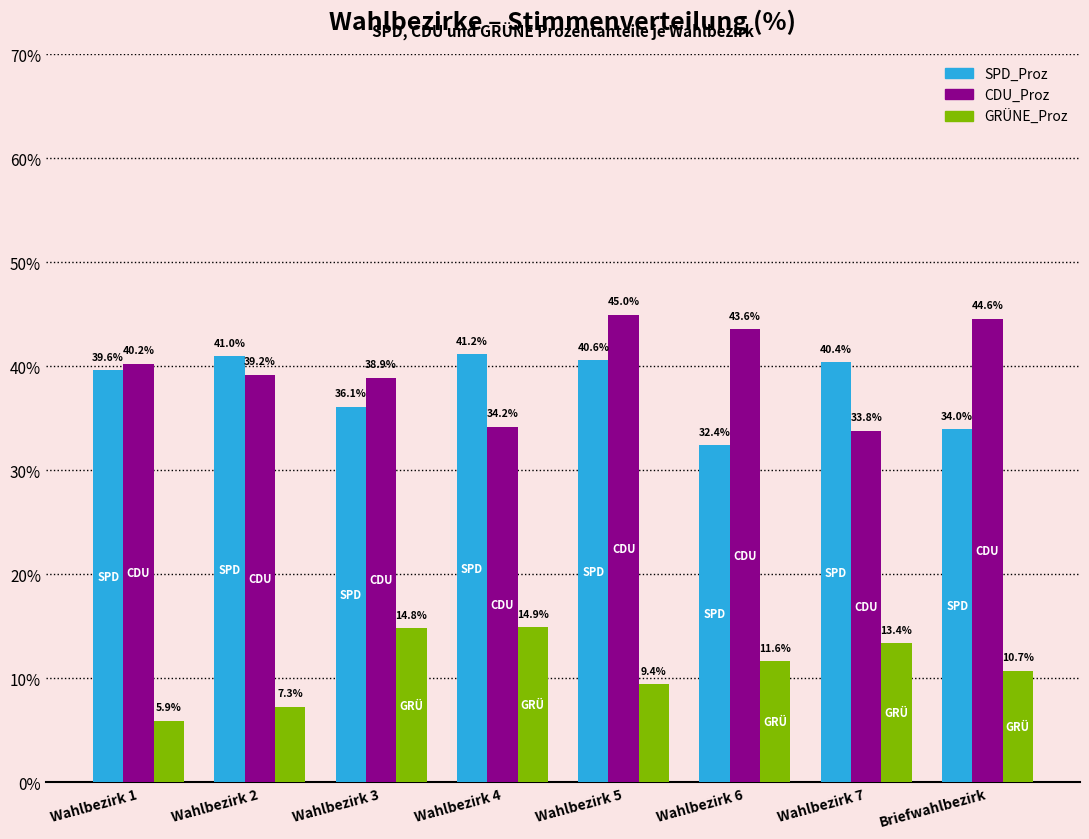

Rank the categories by SPD_Proz value from lowest to highest.

Wahlbezirk 6, Briefwahlbezirk, Wahlbezirk 3, Wahlbezirk 1, Wahlbezirk 7, Wahlbezirk 5, Wahlbezirk 2, Wahlbezirk 4